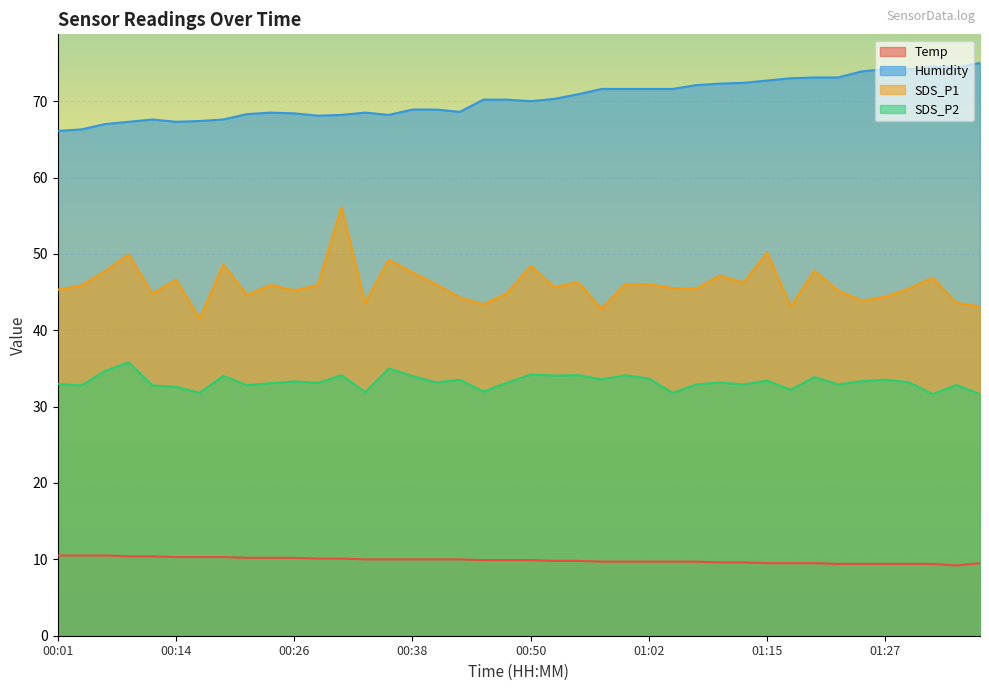

How many categories are shown in the chart?

40